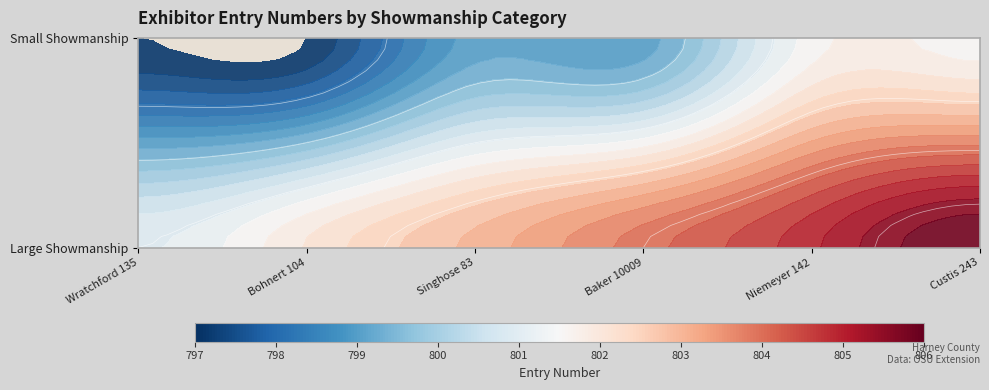

True or false: Large Showmanship has a value of 805 at Niemeyer 142.

True